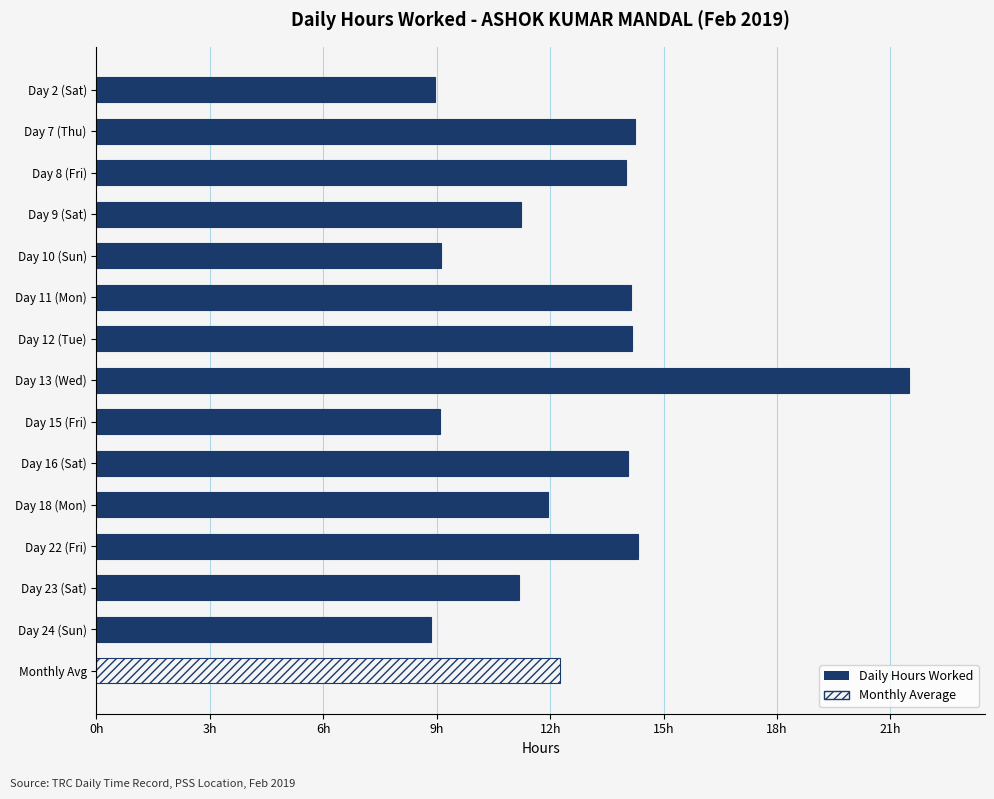

Where does the data first go above 14?

Day 7 (Thu)